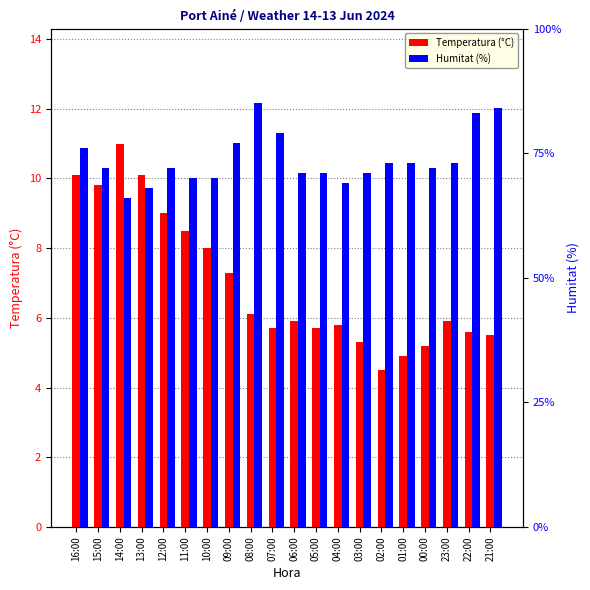

What is the label of the 17th bar from the right?

13:00